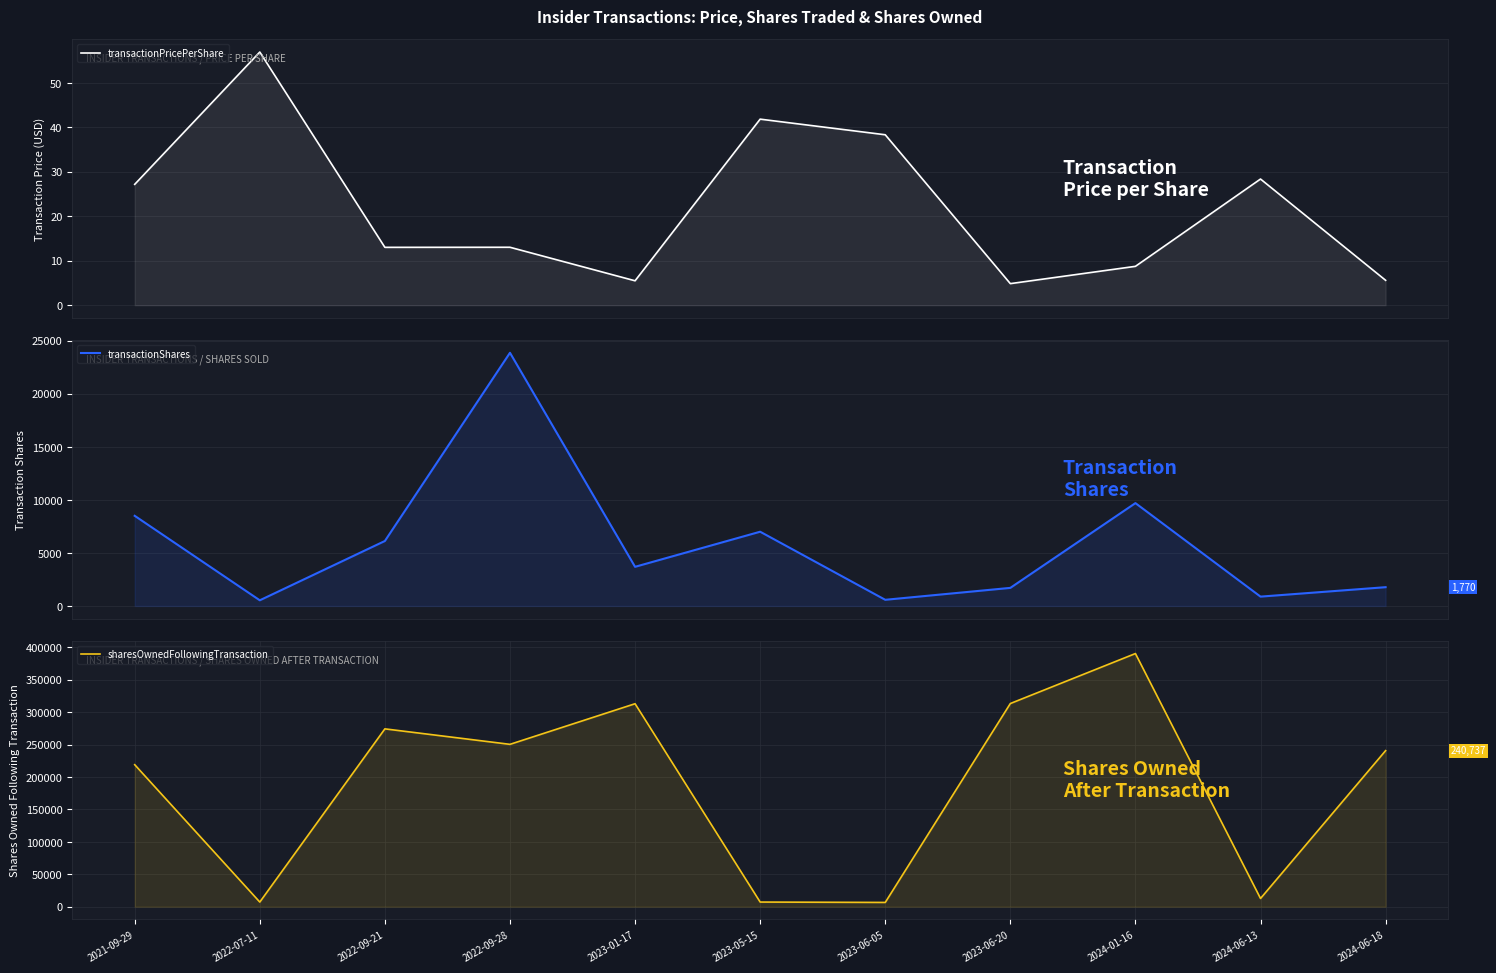

At which label does transactionPricePerShare first exceed 13?

2021-09-29